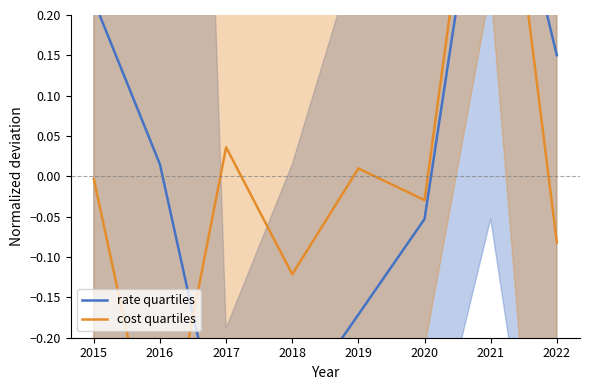

Which category has the lowest value in the cost quartiles series?

2016